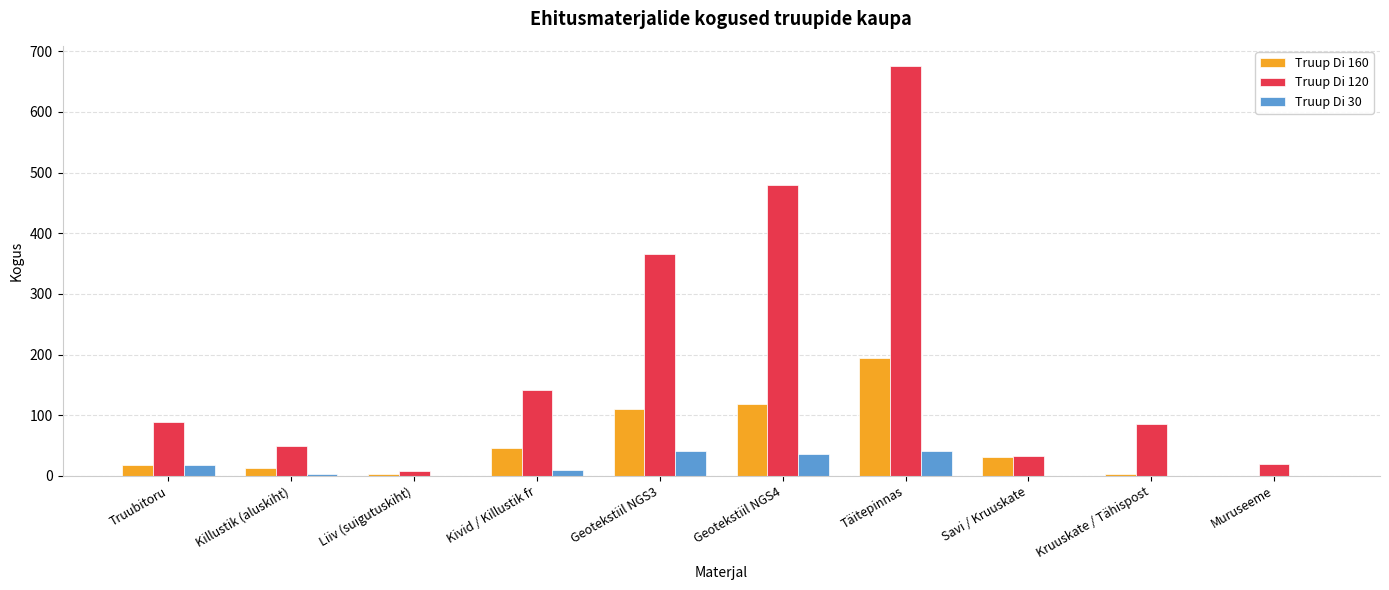

What are all the series names shown in the legend?

Truup Di 160, Truup Di 120, Truup Di 30